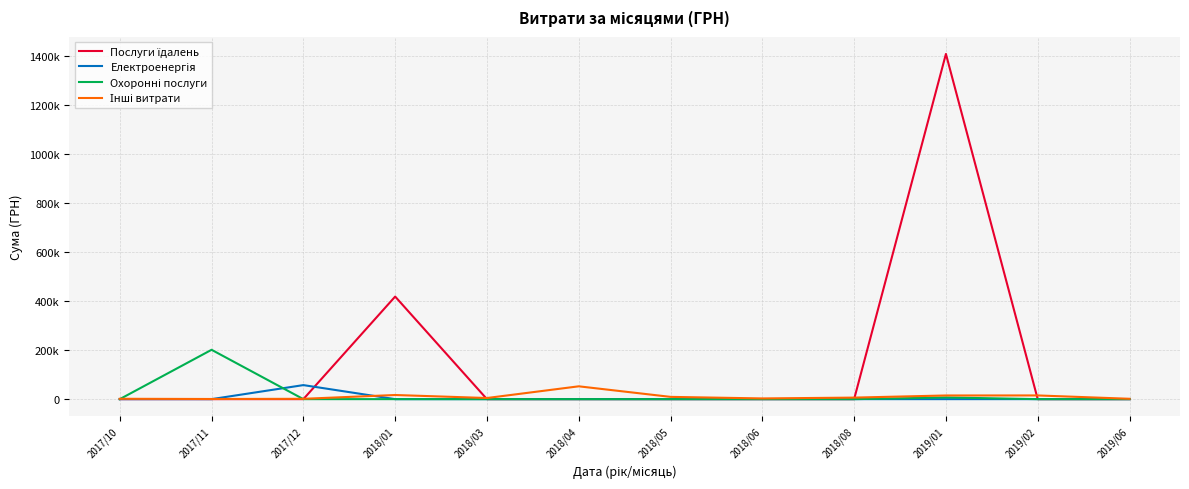

What is the label of the 3rd point from the right?

2019/01